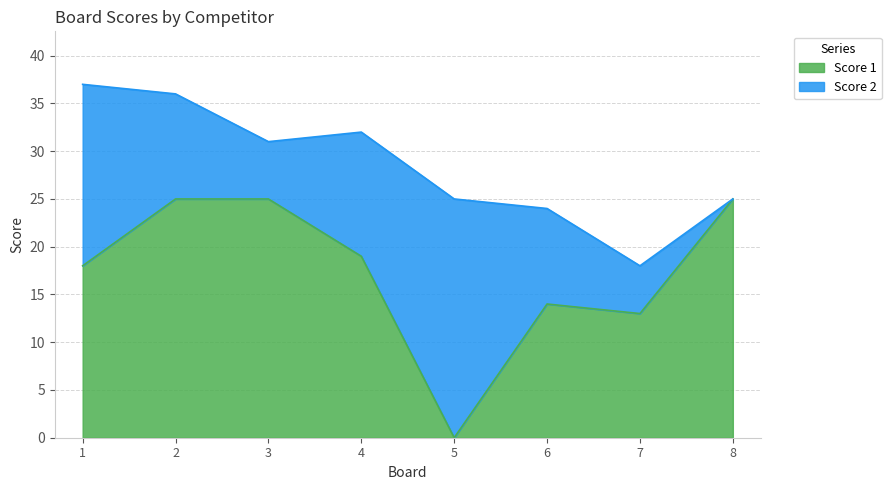

Reading left to right, extract all data points from this chart.

1=18	2=25	3=25	4=19	5=0	6=14	7=13	8=25